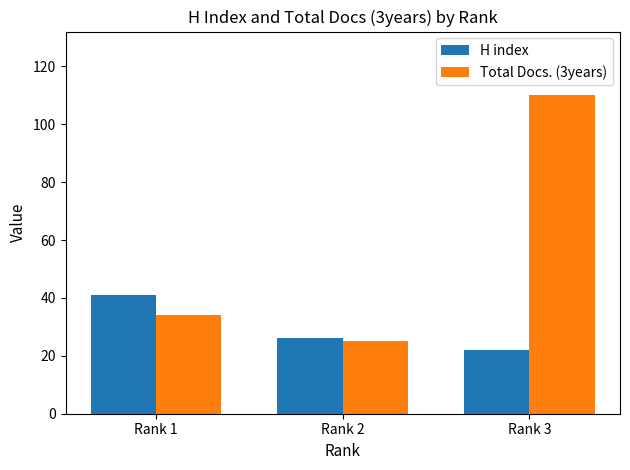

What is the spread (max minus min) of values at Rank 3?

88